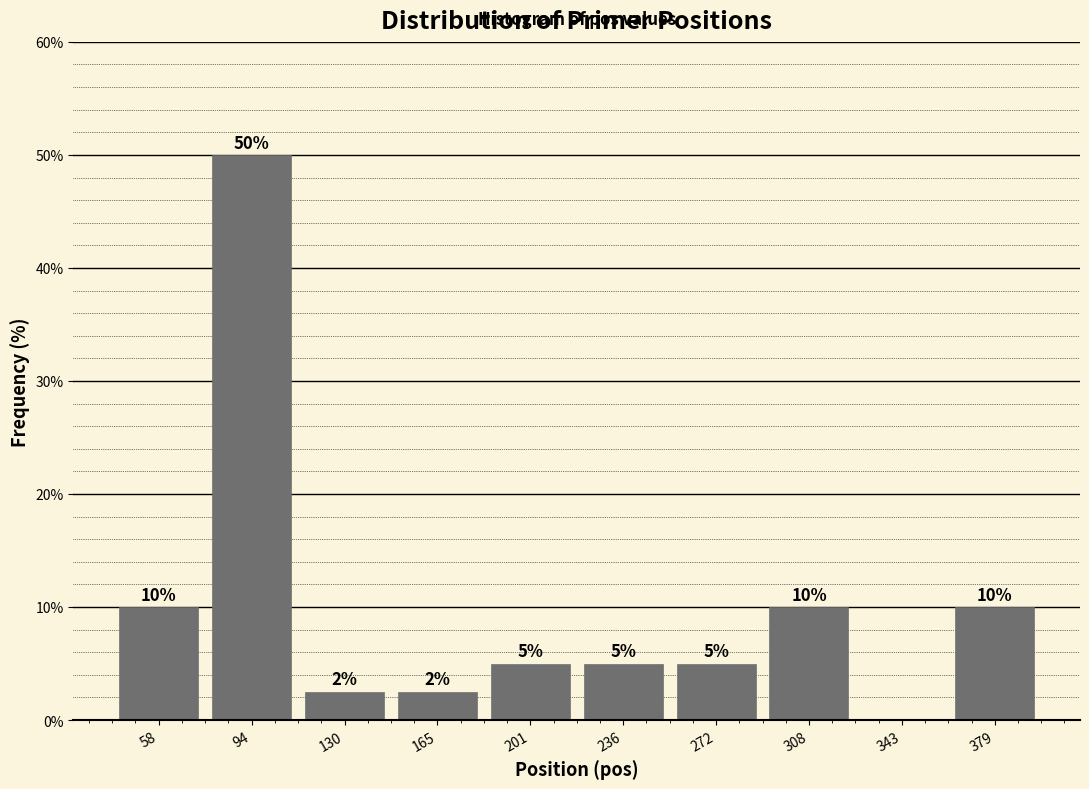

Which range on the x-axis has the tallest bar?

75 to 110